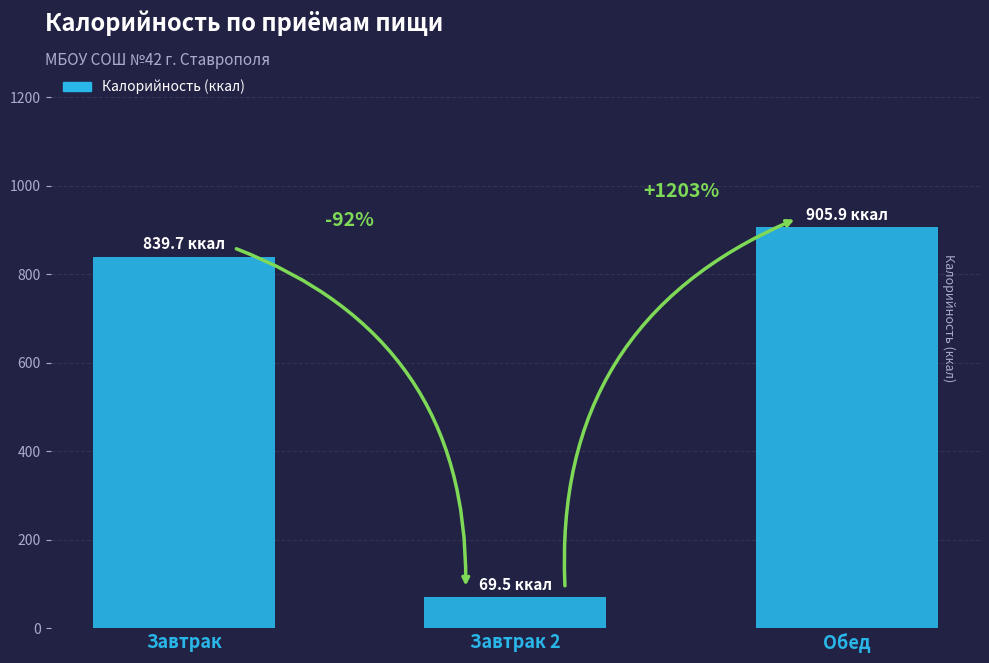

What is the change in value from Завтрак 2 to Обед?

+836.4